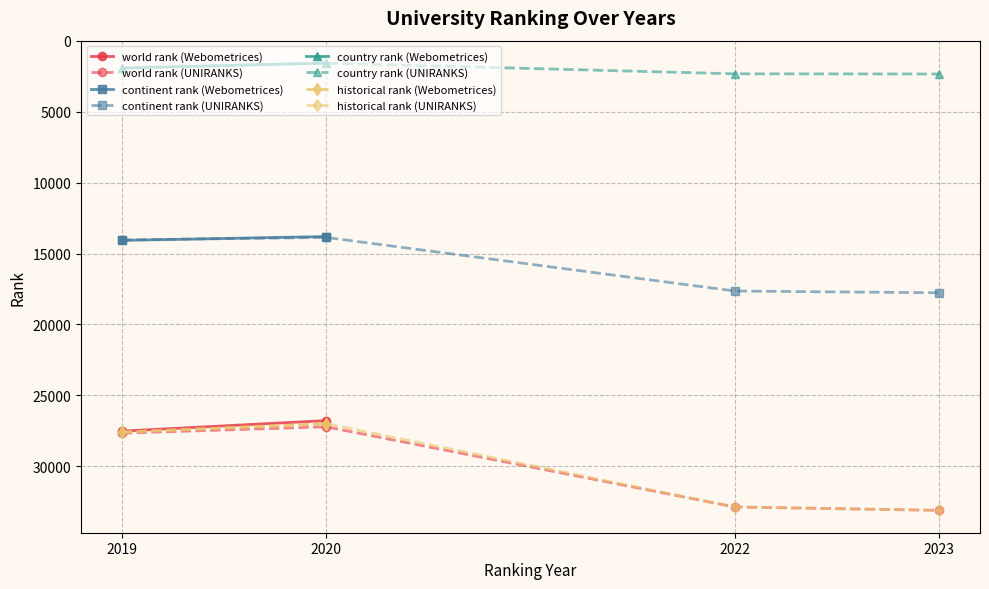

Reading left to right, extract all data points from this chart.

world rank: Webometrices 2019=27526.0	Webometrices 2020=26784.0	UNIRANKS 2019=27671.0	UNIRANKS 2020=27223.0	UNIRANKS 2022=32876.0	UNIRANKS 2023=33115.0
continent rank: Webometrices 2019=14069.0	Webometrices 2020=13799.0	UNIRANKS 2019=14037.0	UNIRANKS 2020=13861.0	UNIRANKS 2022=17641.0	UNIRANKS 2023=17766.0
country rank: Webometrices 2019=1910.0	Webometrices 2020=1557.0	UNIRANKS 2019=1915.0	UNIRANKS 2020=1566.0	UNIRANKS 2022=2318.0	UNIRANKS 2023=2330.0
historical rank: Webometrices 2019=27598.5	Webometrices 2020=27003.5	UNIRANKS 2019=27598.5	UNIRANKS 2020=27003.5	UNIRANKS 2022=32876.0	UNIRANKS 2023=33115.0